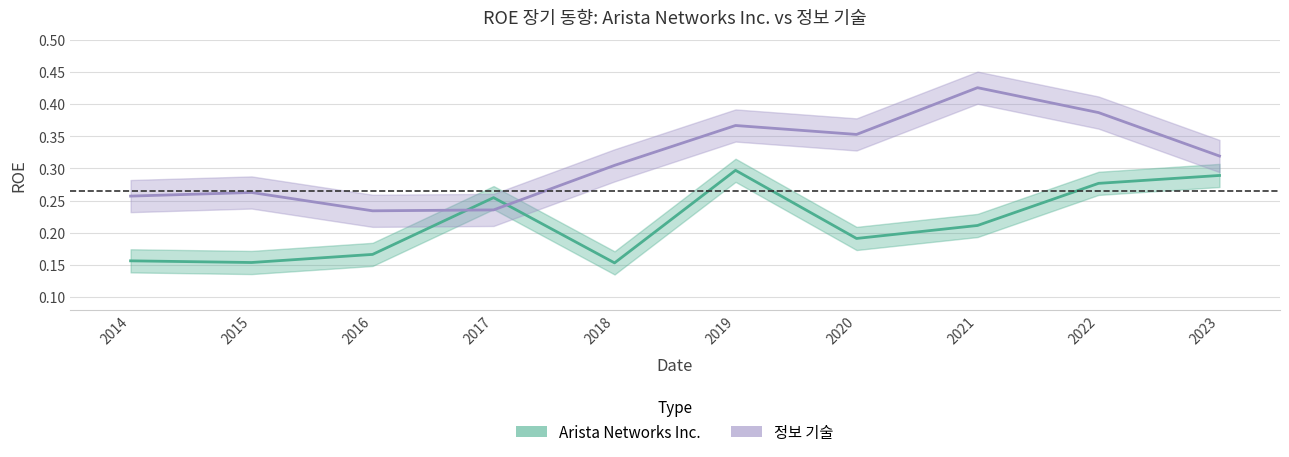

The value of 정보 기술 at 2018 is 0.3. True or false?

True